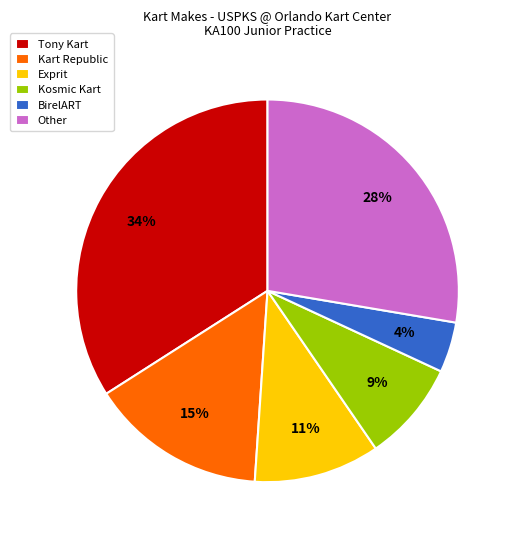

Which category has the smallest portion of the pie?

BirelART